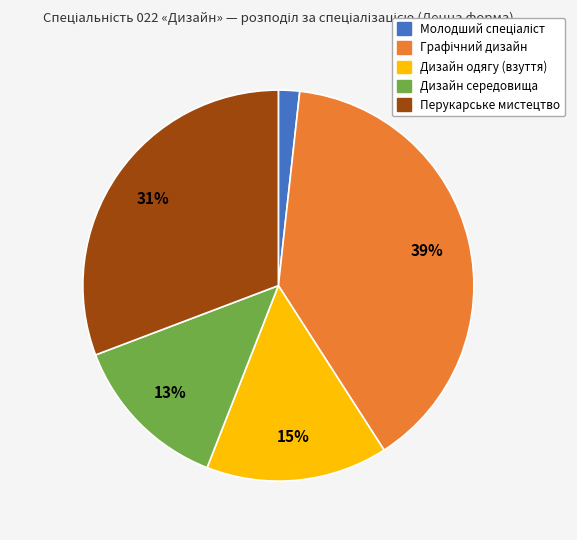

Approximately how many times larger is the value at Дизайн середовища compared to Перукарське мистецтво?

0.4